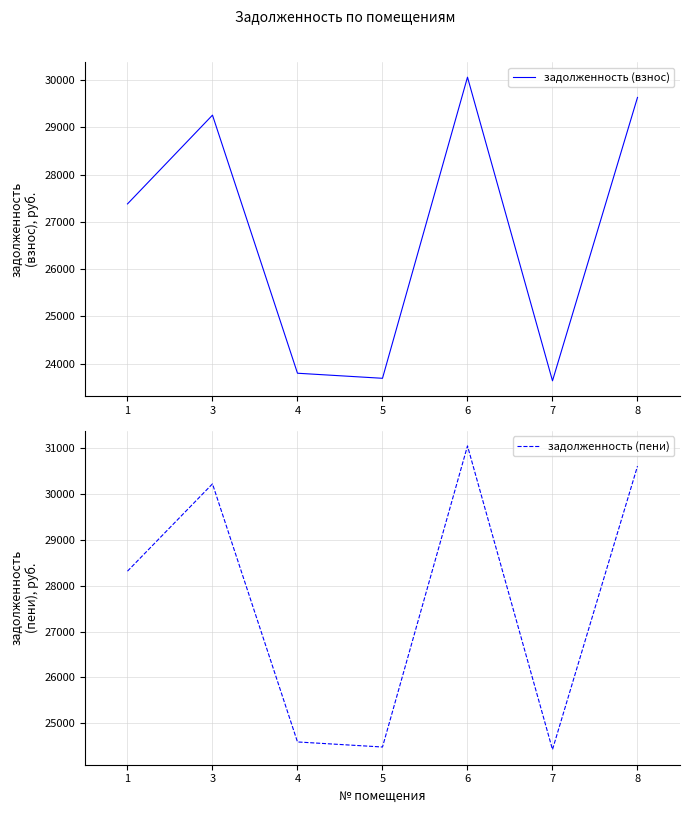

Between 1 and 7, which is larger?

1